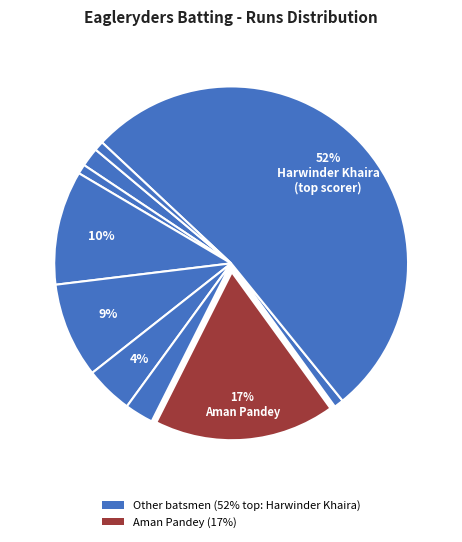

How much of the chart is everything except Gurjit Singh?

99.1%